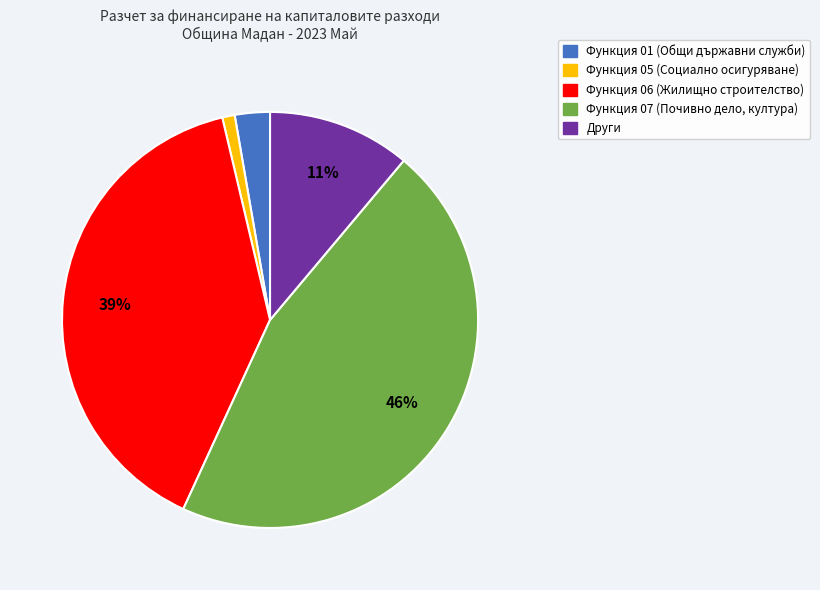

To the nearest percent, what is the difference between the largest and smallest slice percentages?

45%